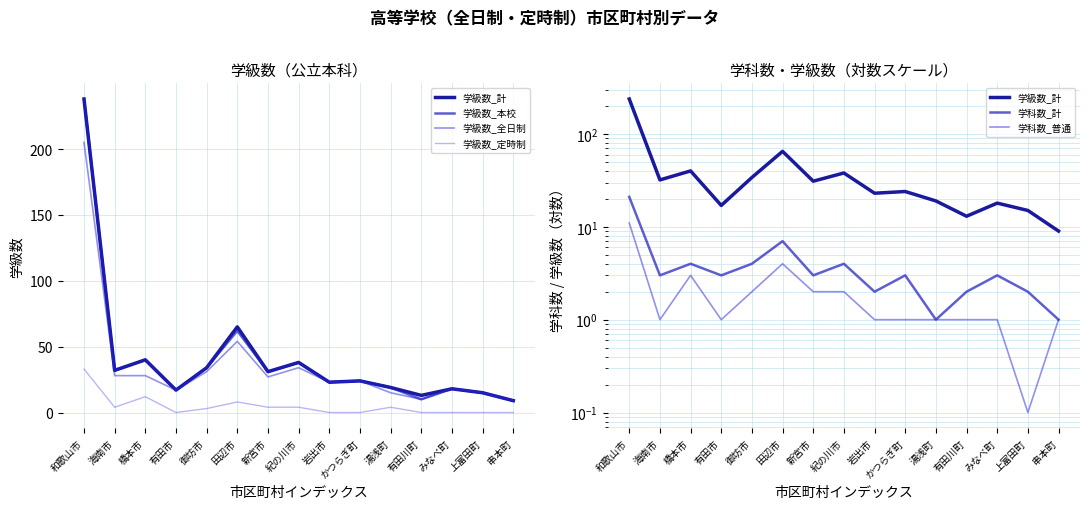

What is the label of the 2nd point from the left?

海南市